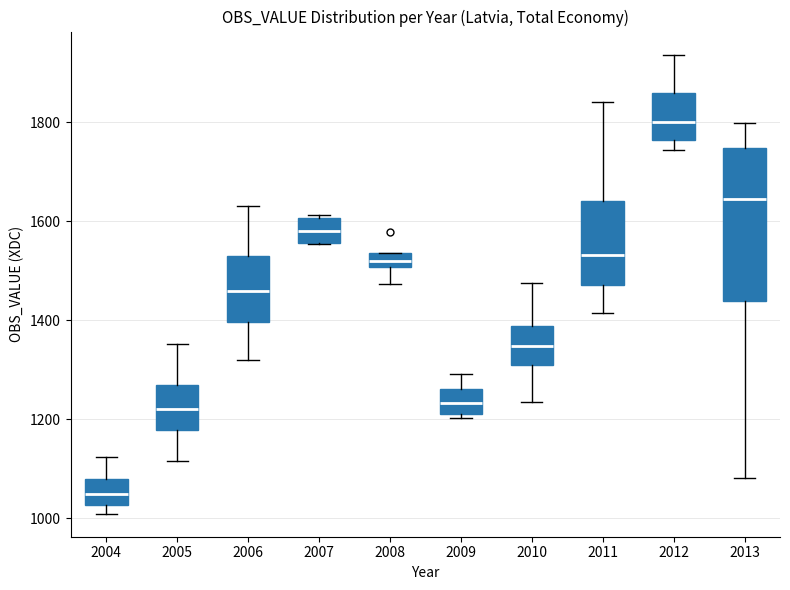

Which box has the lowest median line?

2004